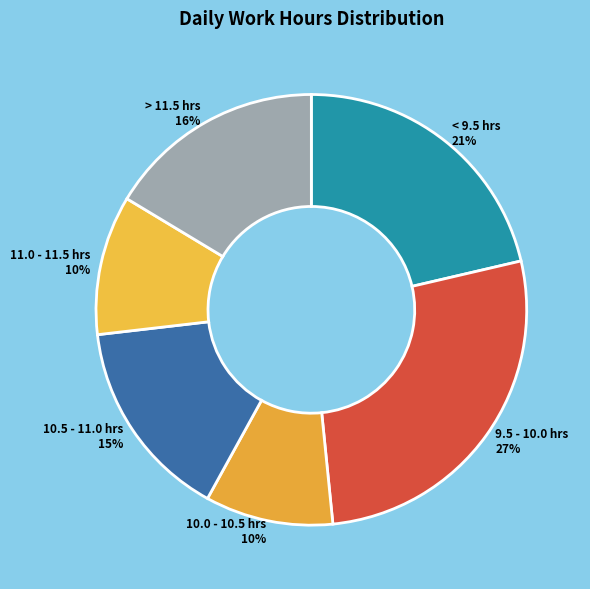

Which has a higher value, 10.5 - 11.0 hrs or 10.0 - 10.5 hrs?

10.5 - 11.0 hrs